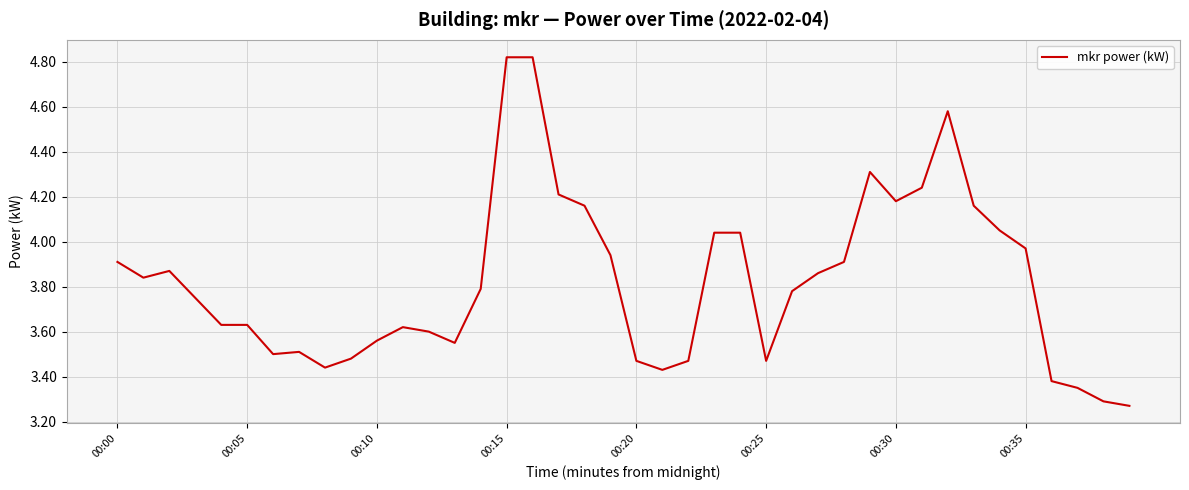

What is the minimum value shown in the chart?

3.3